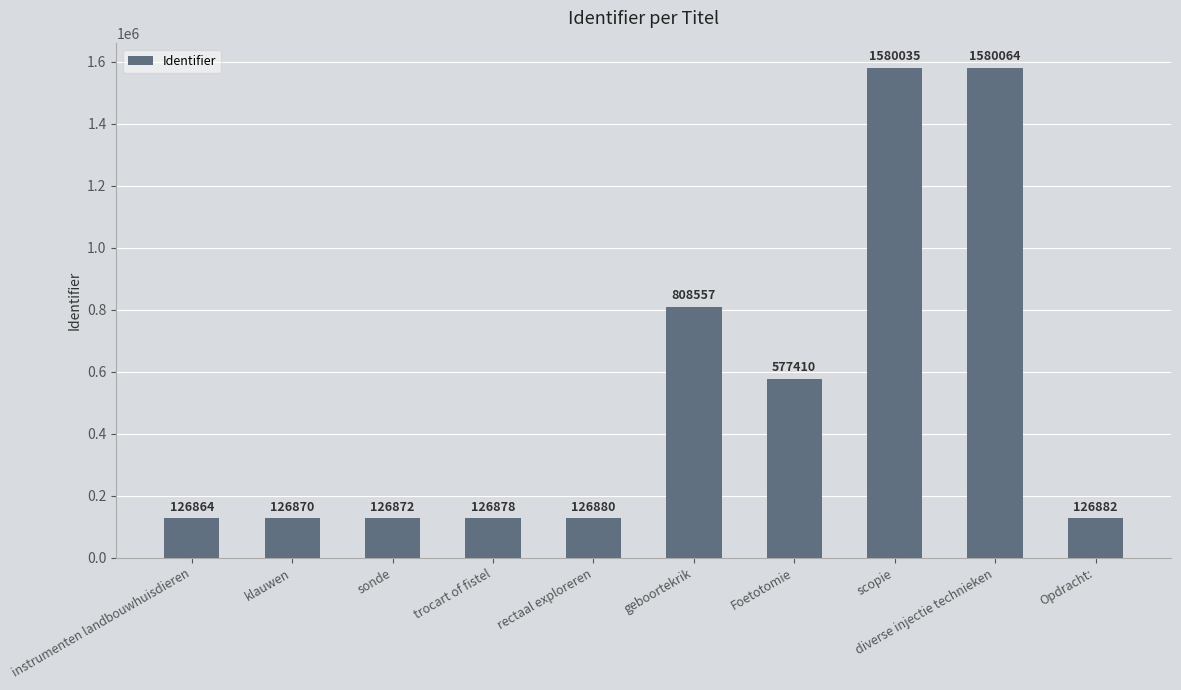

Between geboortekrik and Foetotomie, which is larger?

geboortekrik